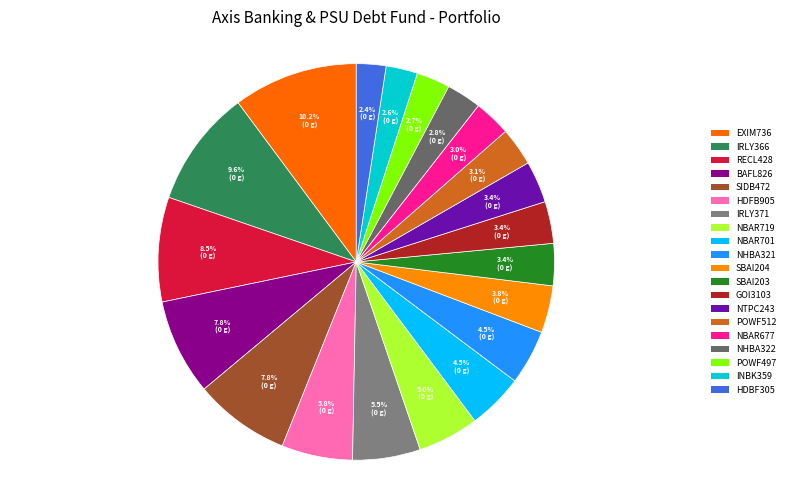

Which slice is the smallest?

HDBF305